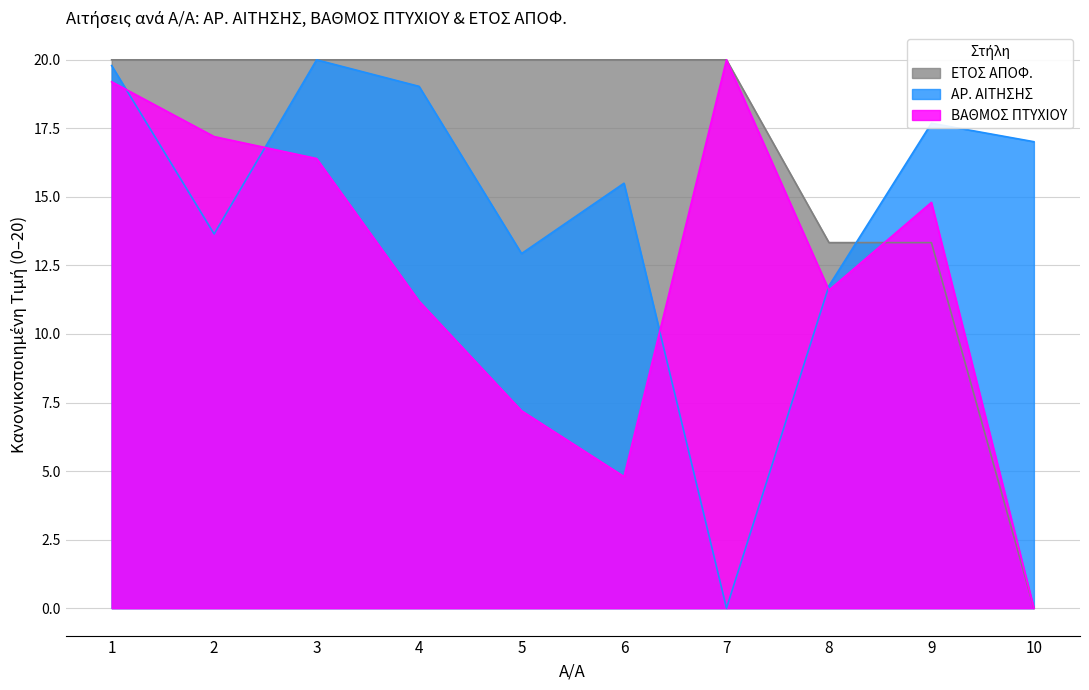

Reading right to left, list all the values displayed in this chart.

ΑΡ. ΑΙΤΗΣΗΣ: 17.0	17.7	11.8	0.0	15.5	12.9	19.0	20.0	13.6	19.8
ΒΑΘΜΟΣ ΠΤΥΧΙΟΥ: 0.0	14.8	11.6	20.0	4.8	7.2	11.2	16.4	17.2	19.2
ΕΤΟΣ ΑΠΟΦ.: 0.0	13.3	13.3	20.0	20.0	20.0	20.0	20.0	20.0	20.0